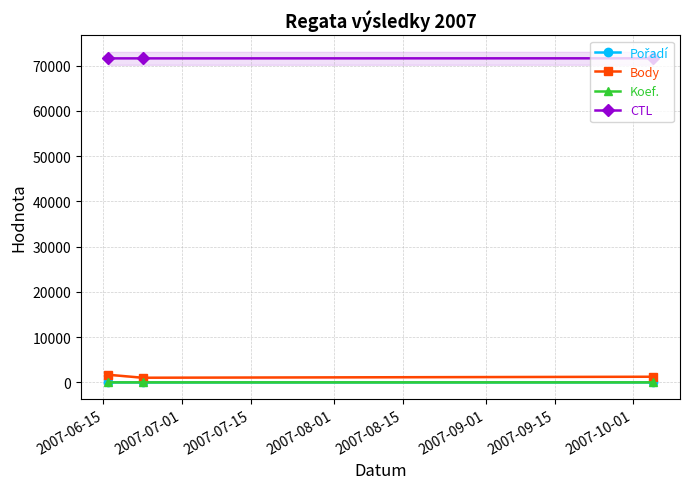

How many data points in Body are above 1252?

1